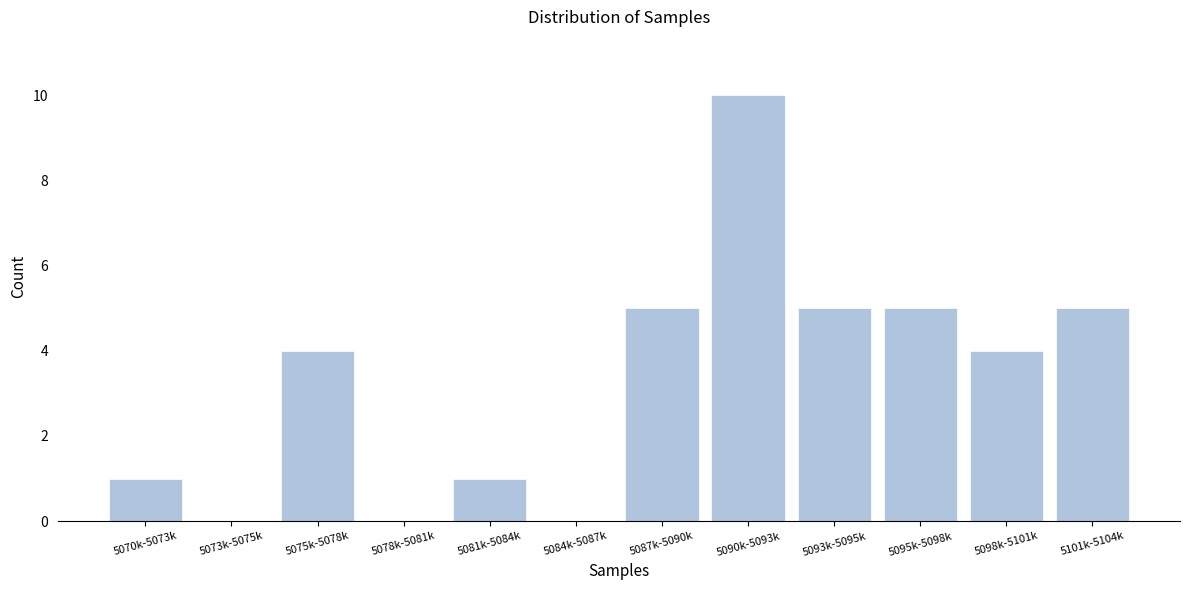

Reading left to right, extract all data points from this chart.

5070k-5073k=1	5073k-5075k=0	5075k-5078k=4	5078k-5081k=0	5081k-5084k=1	5084k-5087k=0	5087k-5090k=5	5090k-5093k=10	5093k-5095k=5	5095k-5098k=5	5098k-5101k=4	5101k-5104k=5